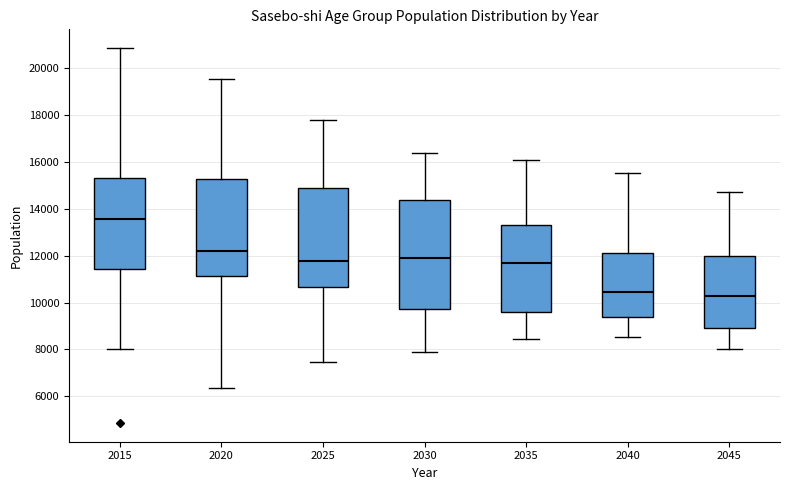

Which box's median line is the highest?

2015